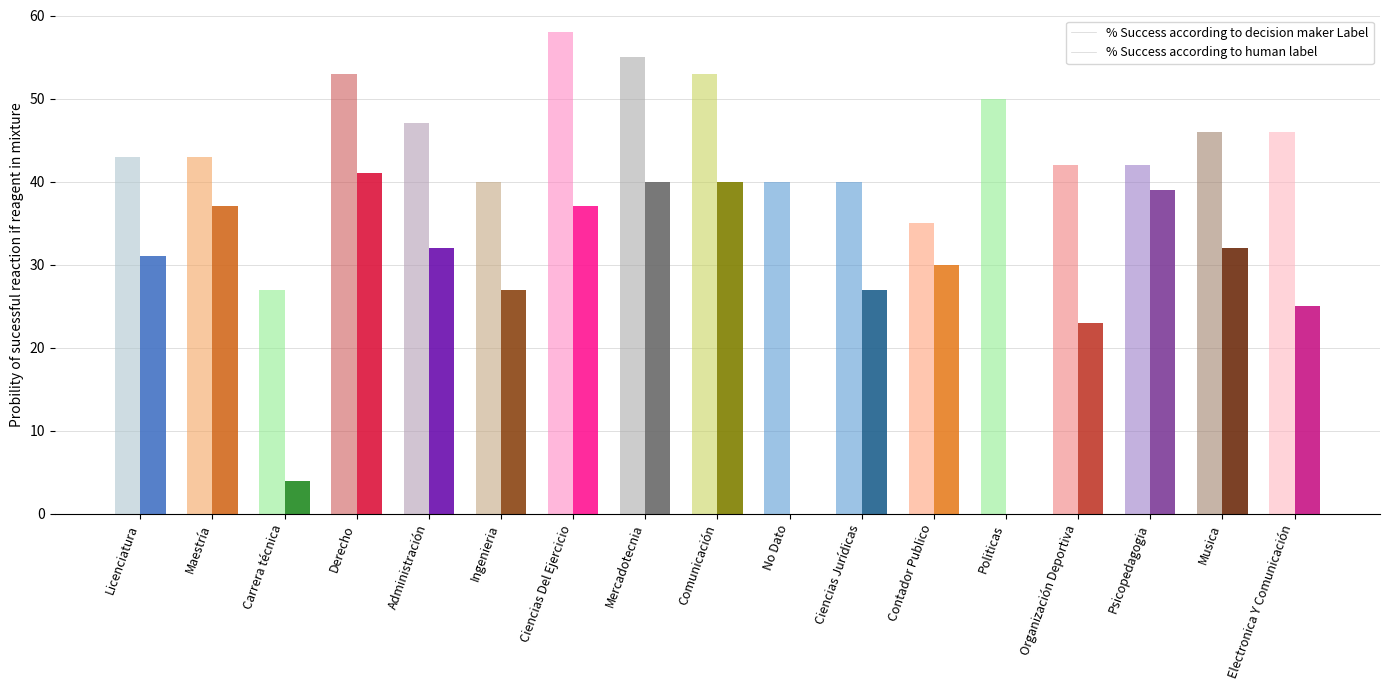

Read the % Success according to human label value at Ingenieria, to the nearest 5.

25